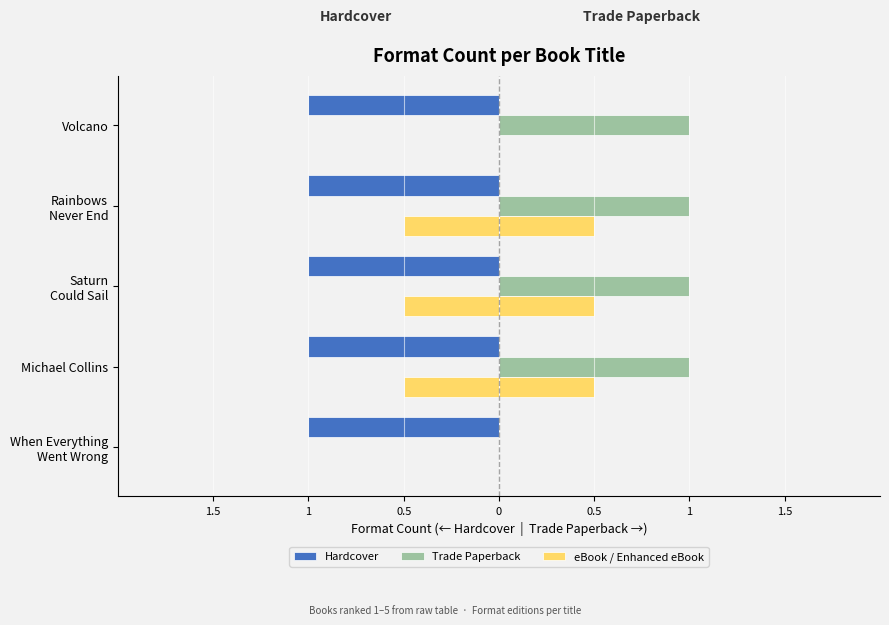

Which series changed the most between 0 and 0.5?

eBook / Enhanced eBook